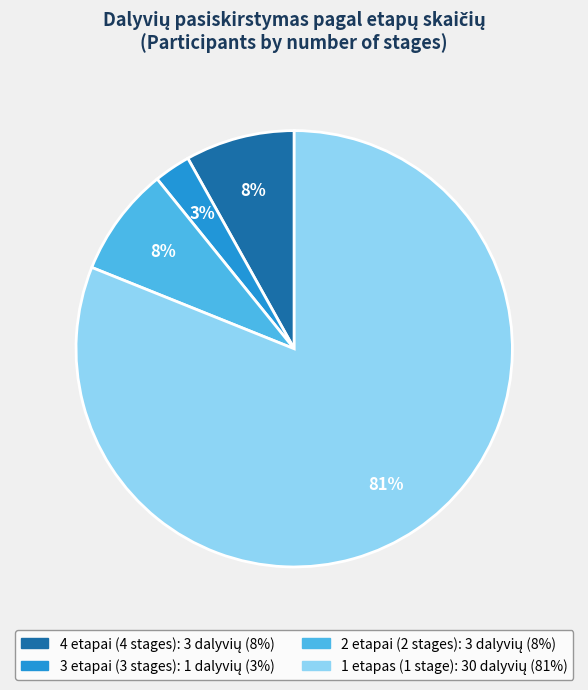

Count the number of slices in the pie.

4